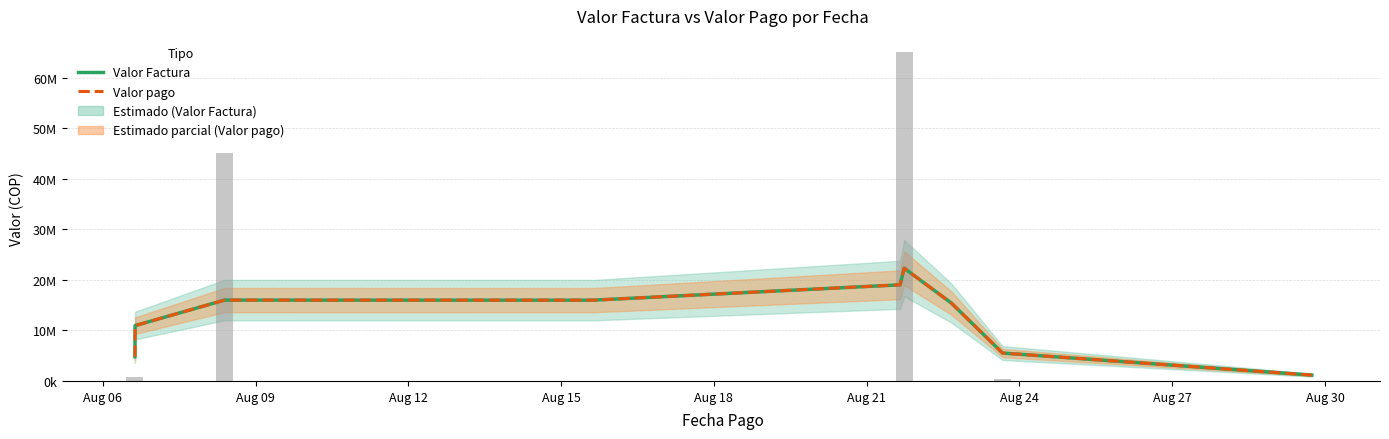

Is it true that Valor pago equals 1155992.8 at Aug 30?

True